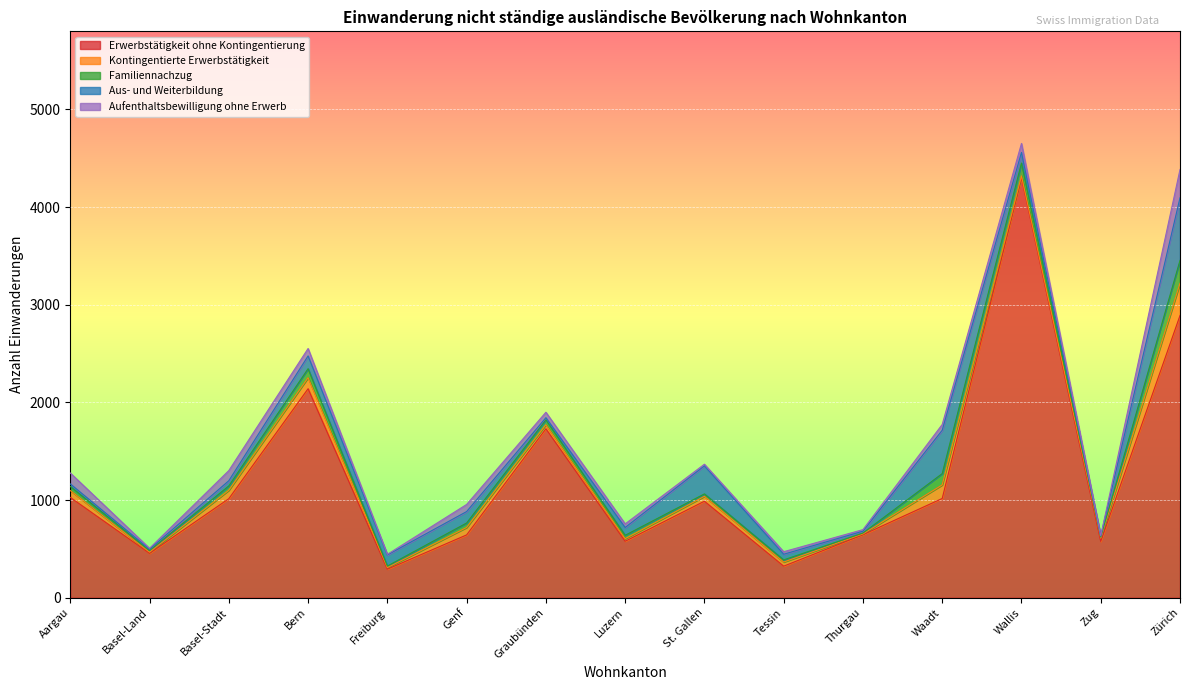

True or false: Erwerbstätigkeit ohne Kontingentierung and Aus- und Weiterbildung intersect in this chart.

False